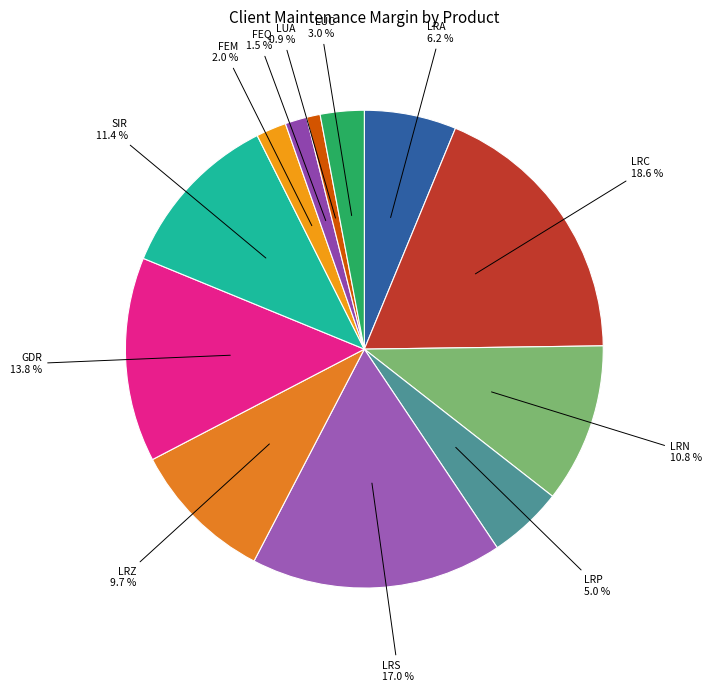

Count the number of slices in the pie.

12